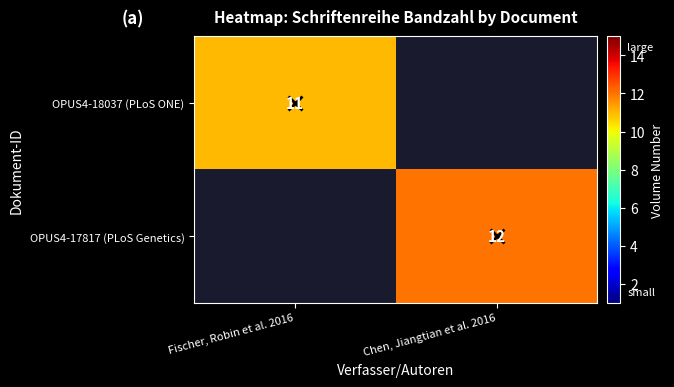

The value of OPUS4-17817 (PLoS Genetics) at Chen, Jiangtian et al. 2016 is 8. True or false?

False